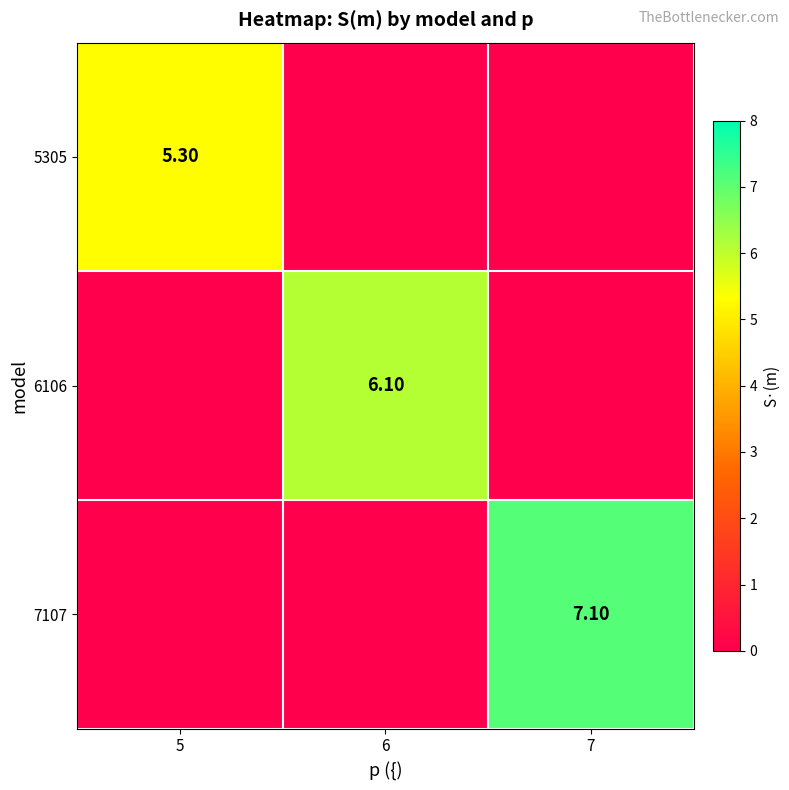

How many data points in 7107 are above 0?

1